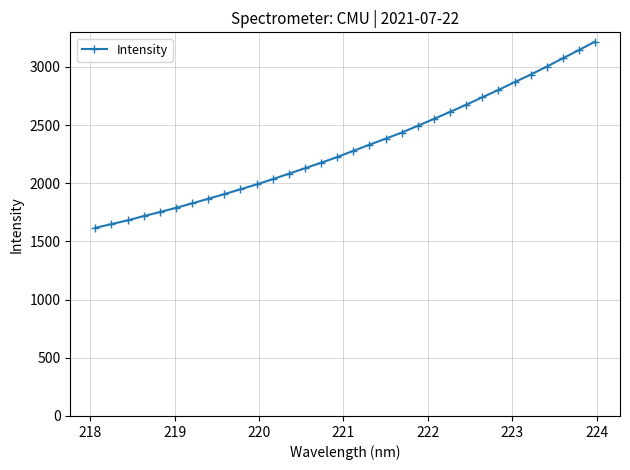

What is the minimum value shown in the chart?

1617.1